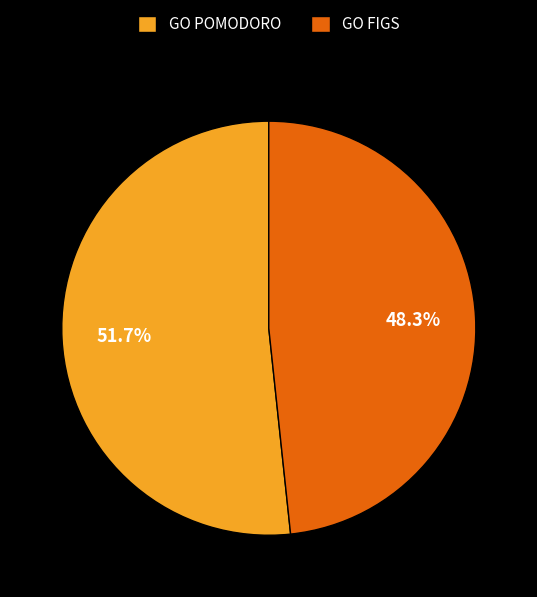

What percentage is the GO POMODORO slice, to the nearest percent?

52%